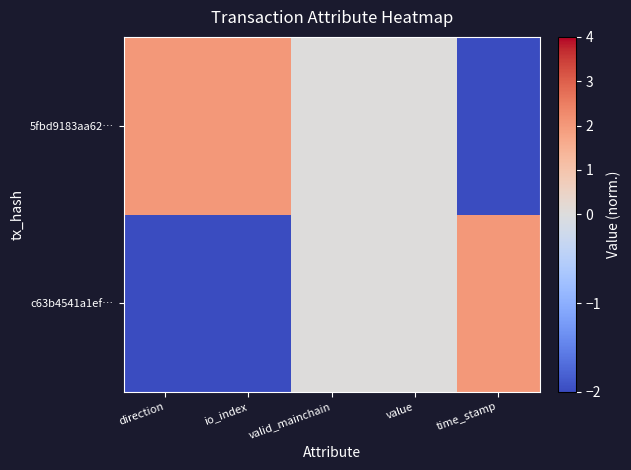

What is the difference between the highest and lowest values at time_stamp?

4